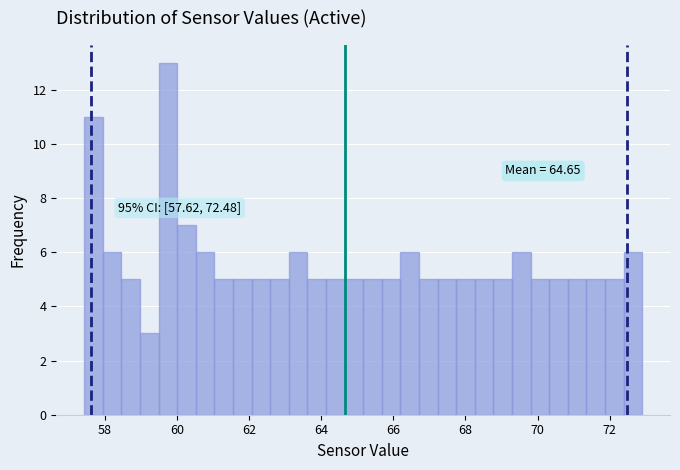

Around what value on the x-axis is the tallest bar? Give the approximate position of its centre, as read against the axis.

59.8